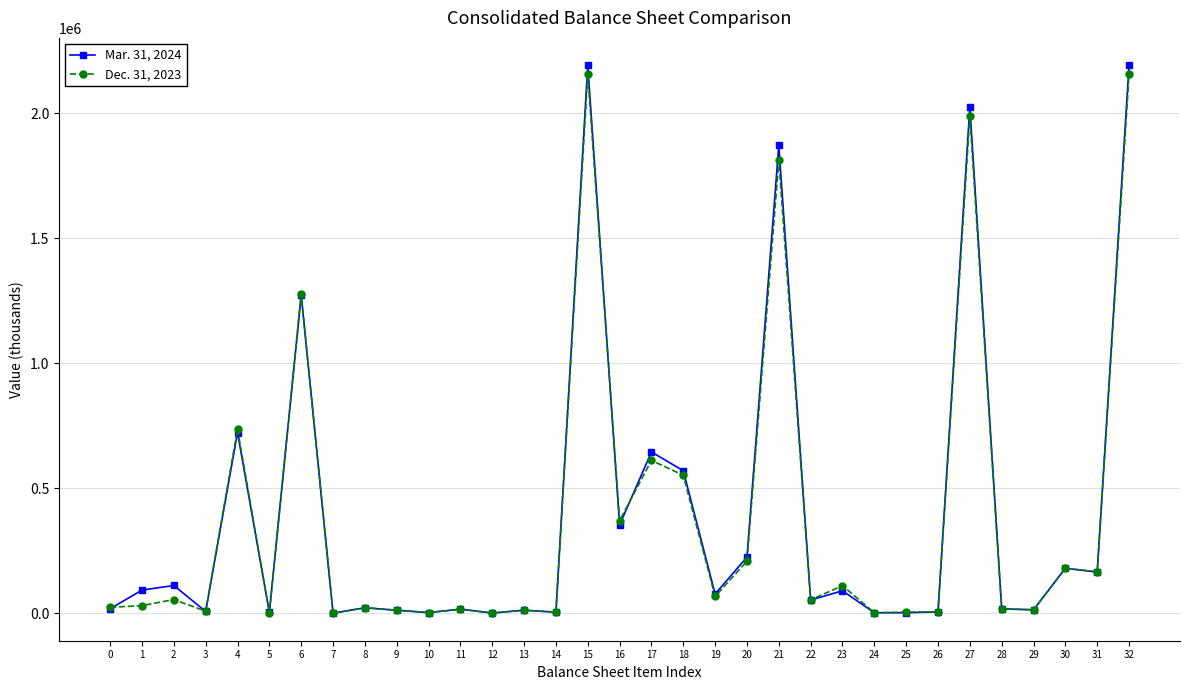

List the series in order of their peak value, highest first.

Mar. 31, 2024, Dec. 31, 2023